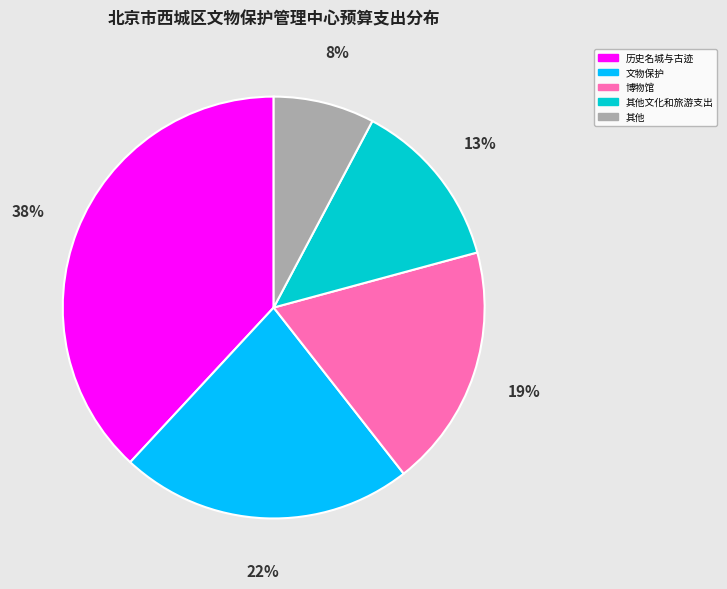

Is 历史名城与古迹 the majority of the pie?

No